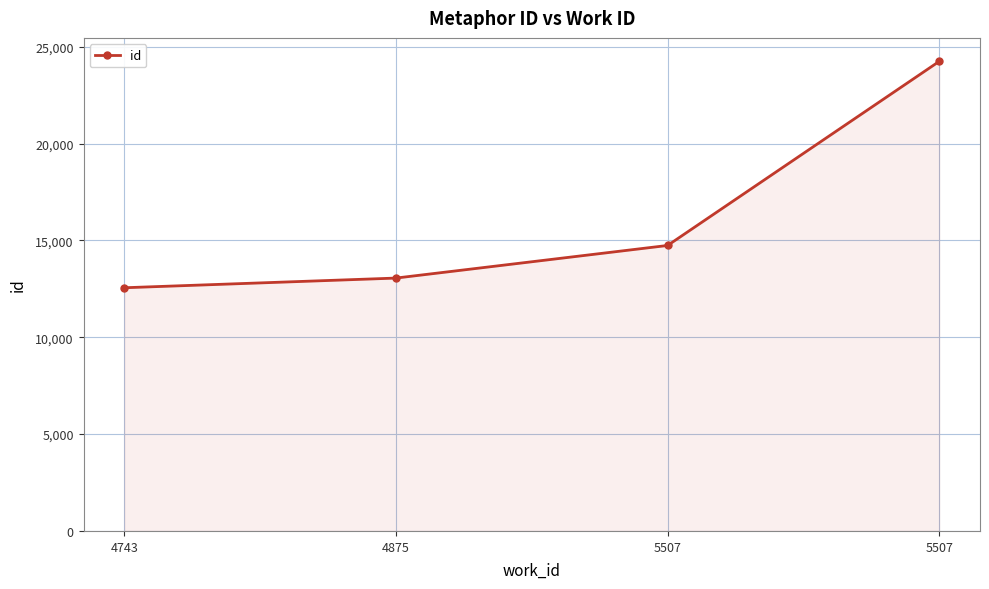

Does the chart display data point markers on the line(s)?

Yes